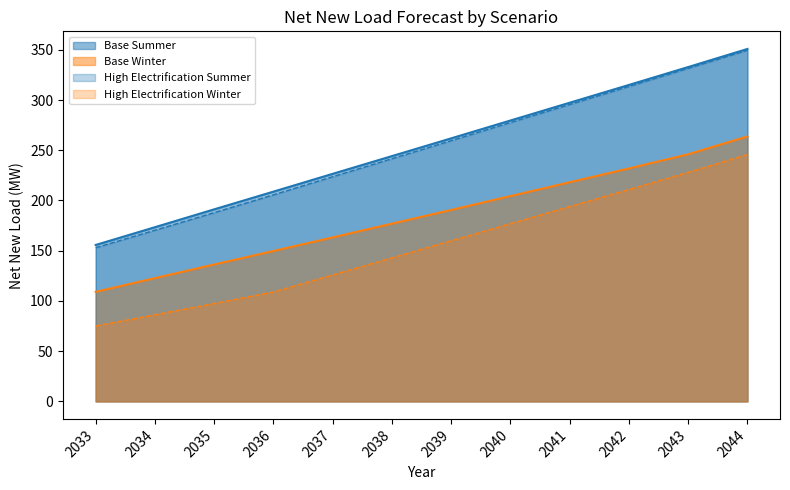

Is it true that Base Winter equals 53.6 at 2033?

False